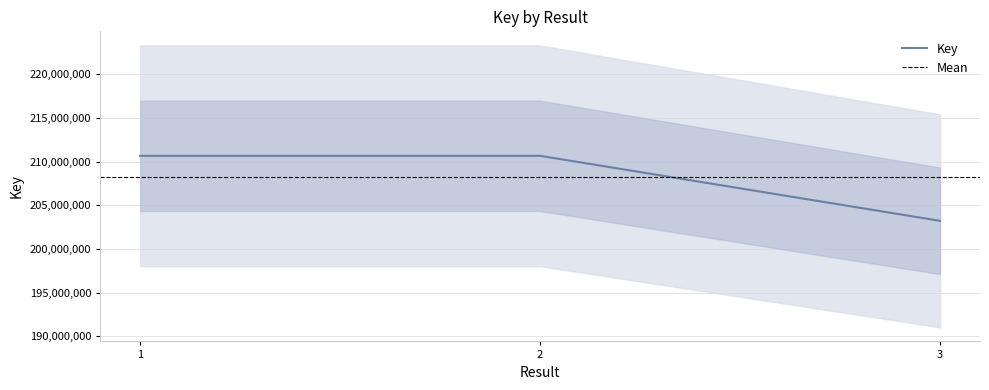

What is the change in value from 1 to 2?

+83